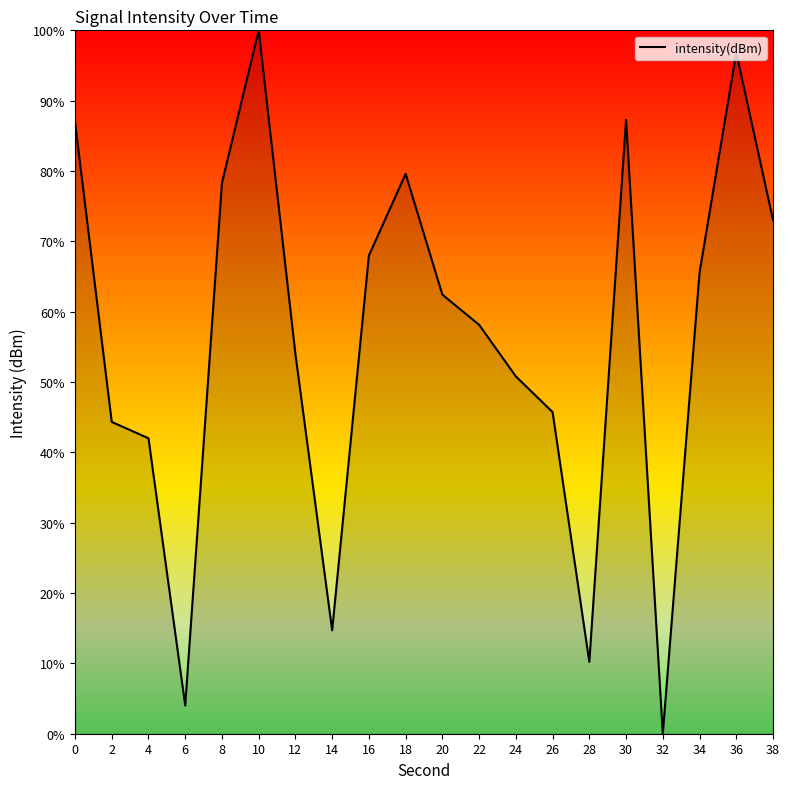

What is the change in value from 24 to 26?

-5.1